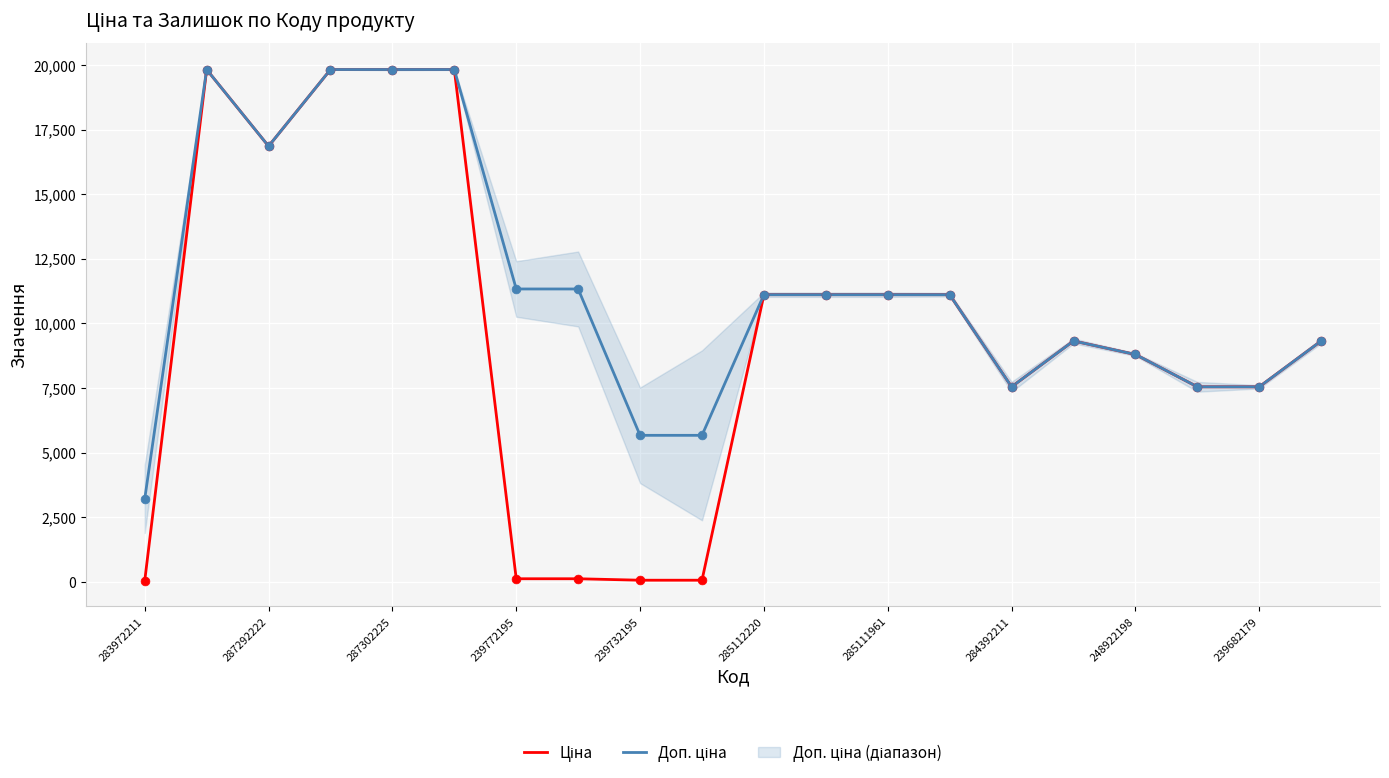

Which series has the widest spread of Y values?

Ціна